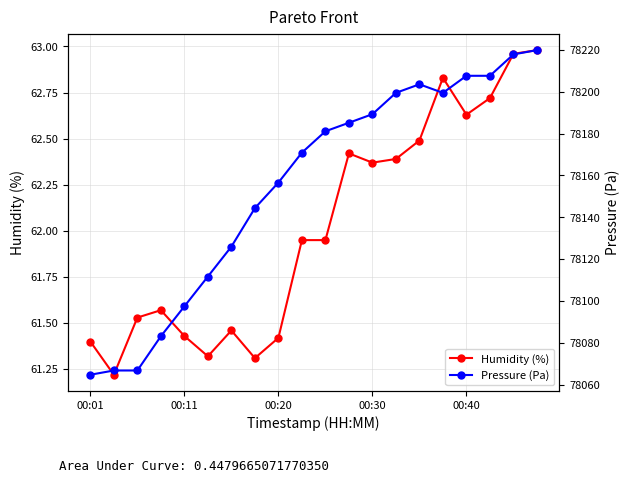

Rank the series at 9 from lowest to highest value.

Humidity (%), Pressure (Pa)